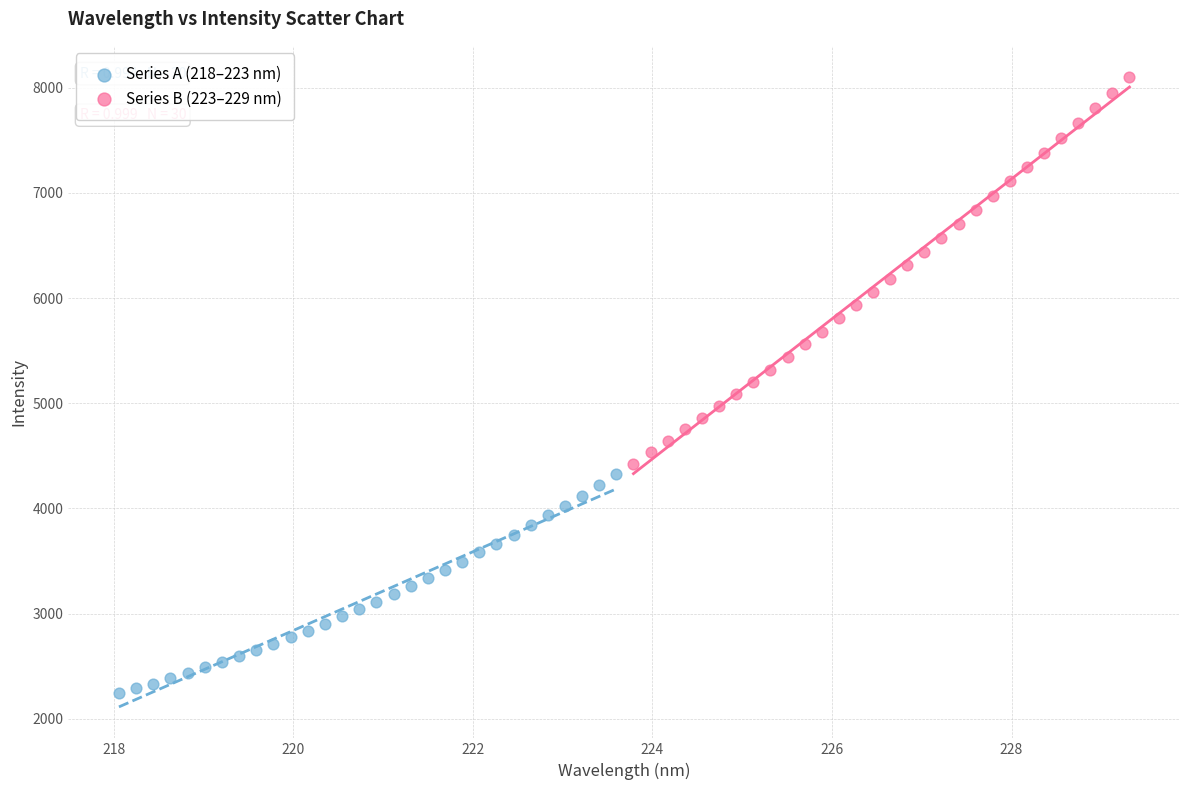

Which series contains the lowest Y value?

Series A (218–223 nm)